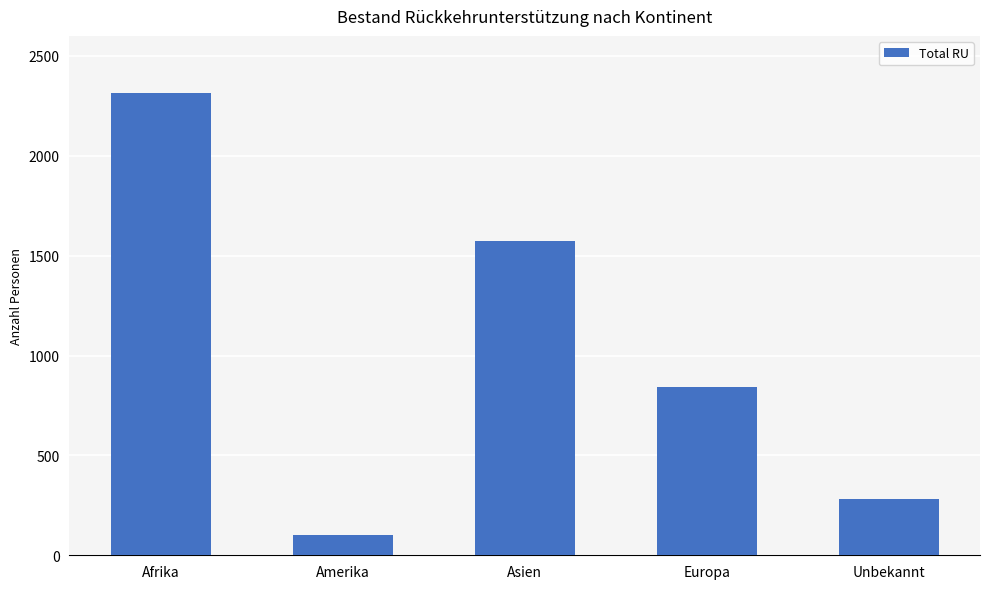

What is the sum of all values?

5114